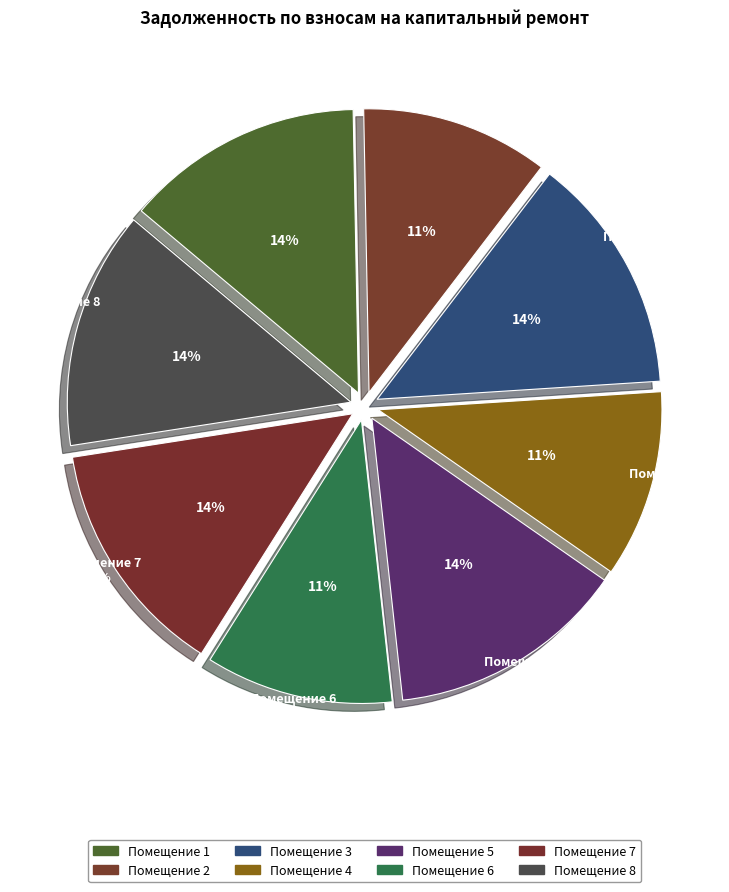

Approximately how many times larger is the value at 5 compared to 3?

1.0